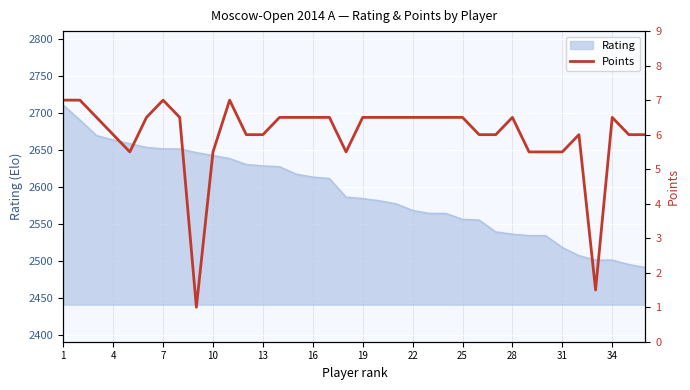

What is the highest value of the Rating series?

2710